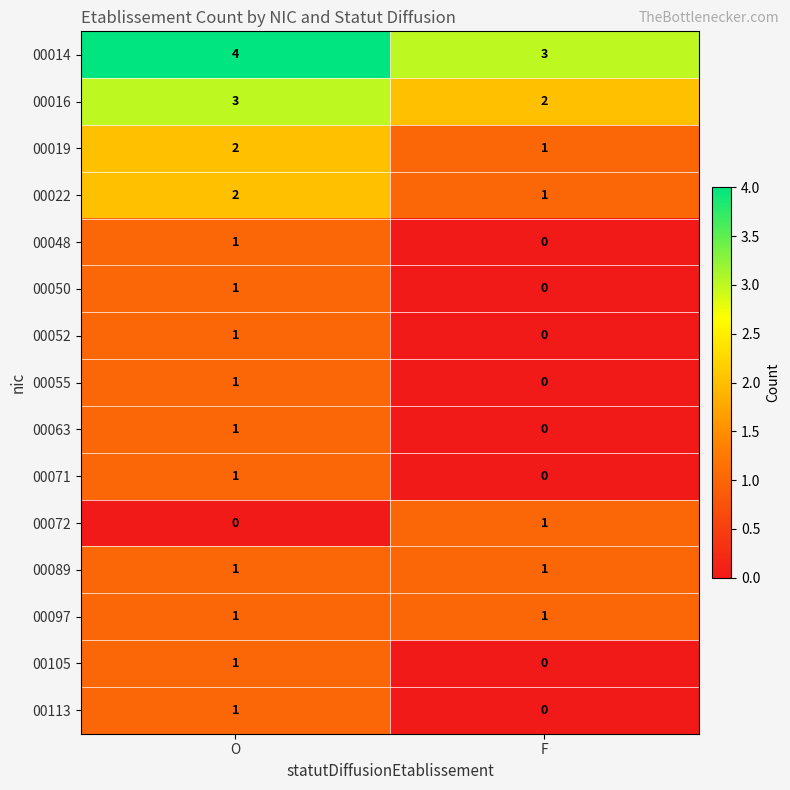

What is the sum of the 00022 values at F and O?

3